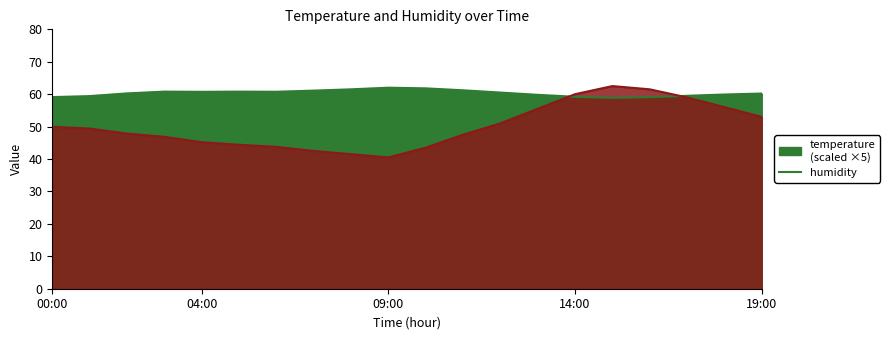

What is the sum of all temperature values?

1001.4